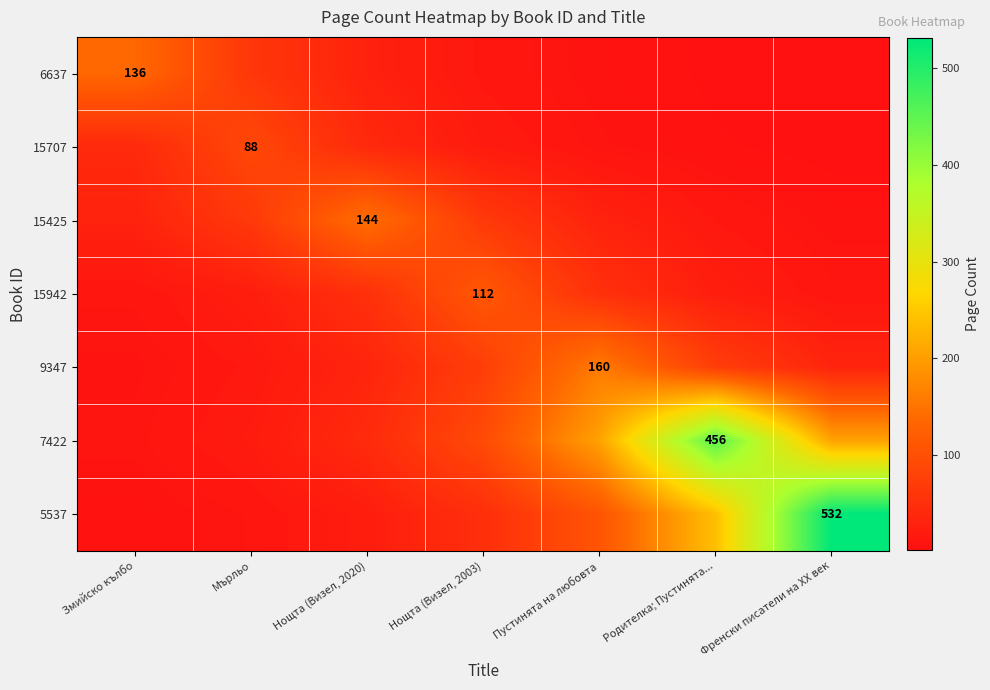

The 6637 series shows 61.1 at Мърльо. True or false?

True